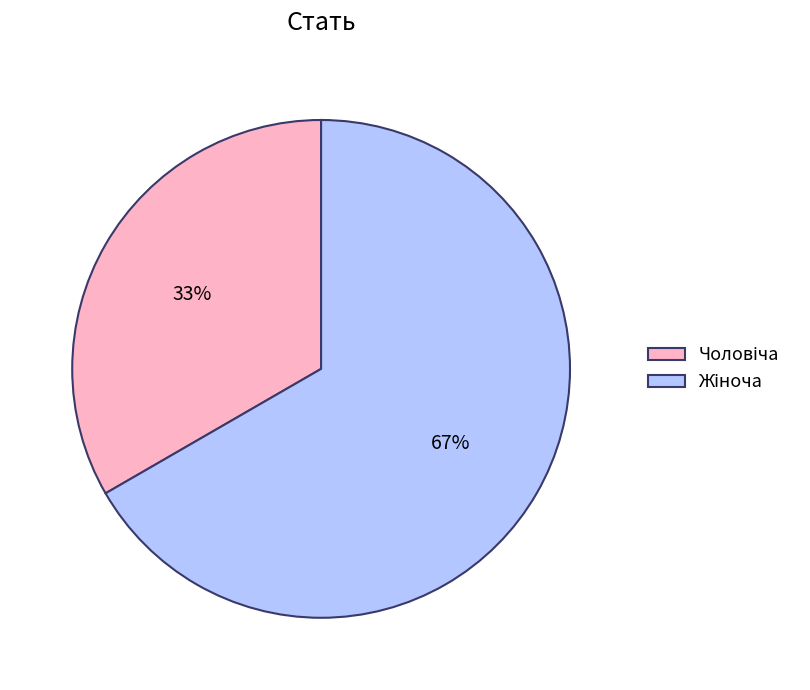

How many segments does this pie chart have?

2